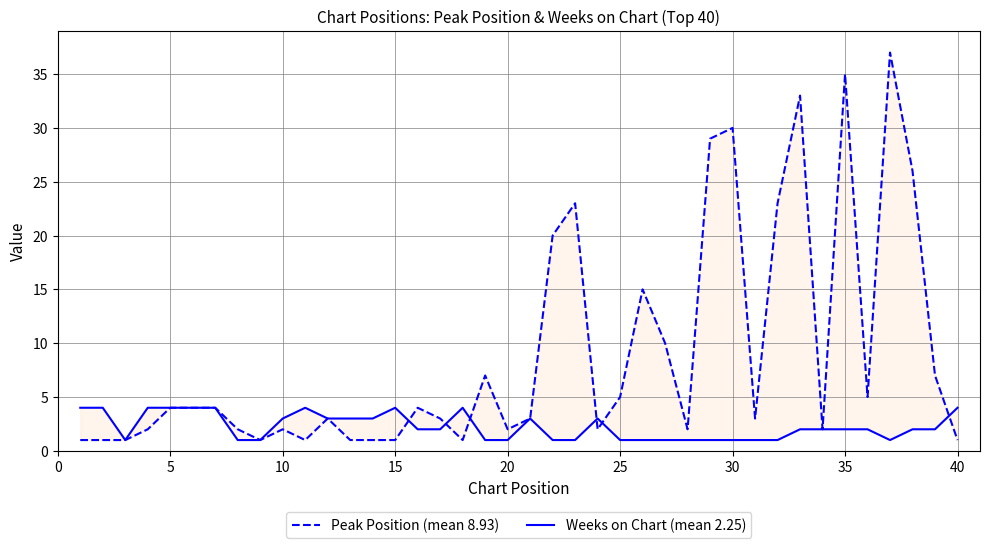

List the series in order of their peak value, highest first.

Peak Position (mean 8.93), Weeks on Chart (mean 2.25)